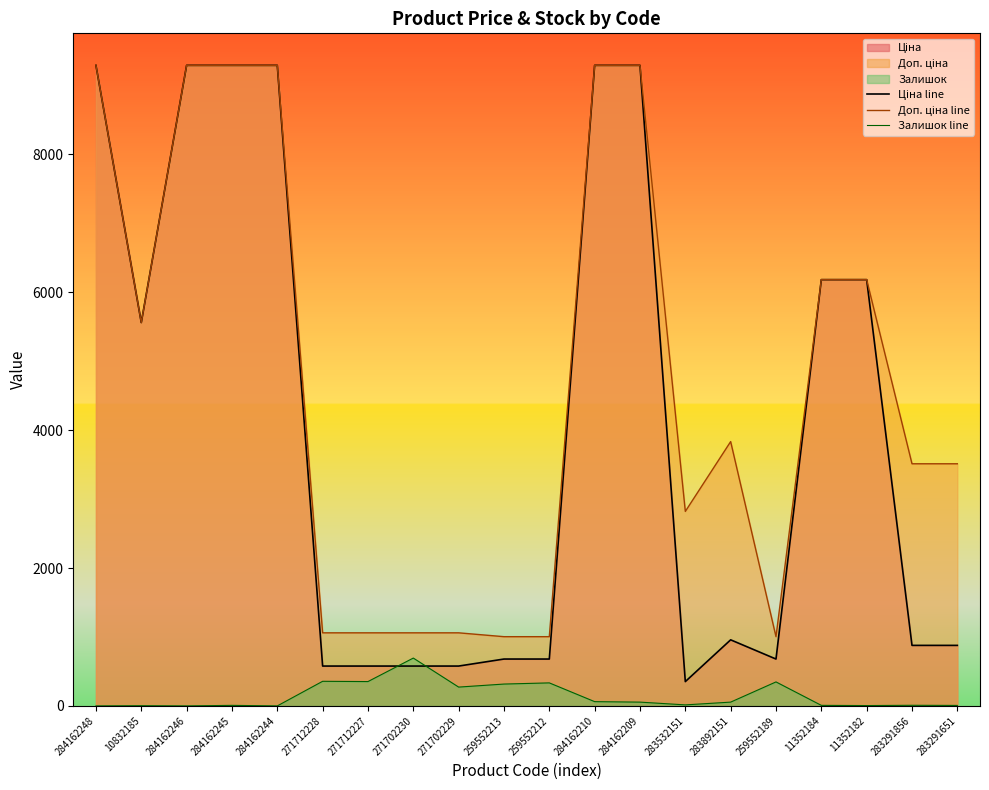

How many interior local peaks does the Ціна line series have?

1